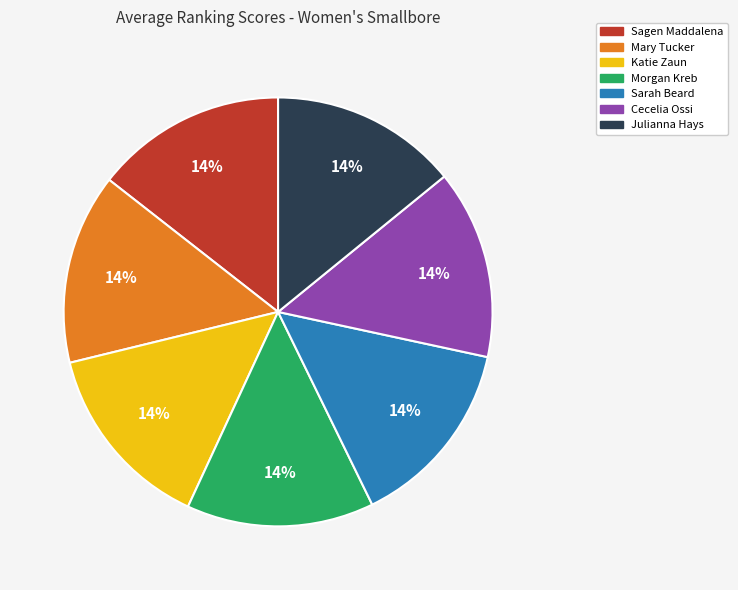

Do Cecelia Ossi and Sagen Maddalena together represent more than half of the pie?

No